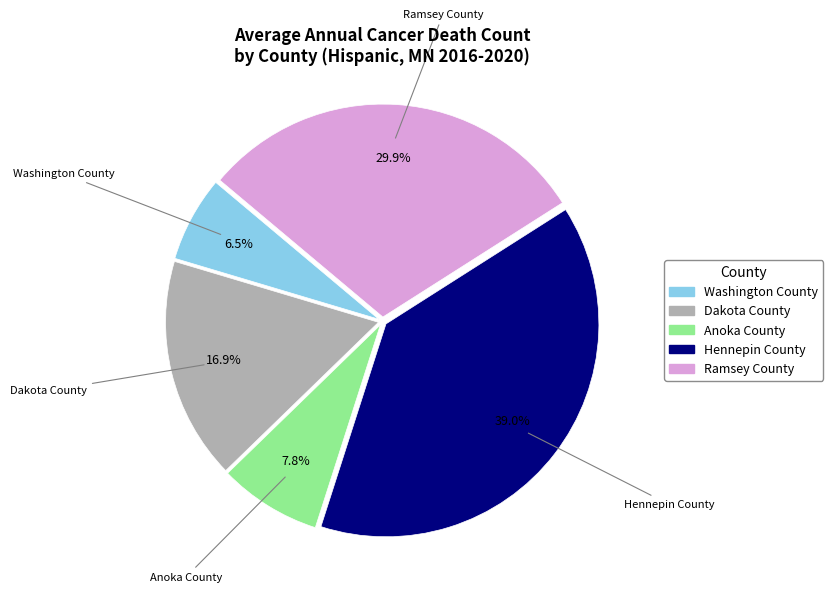

How much of the chart is everything except Dakota County?

83.1%